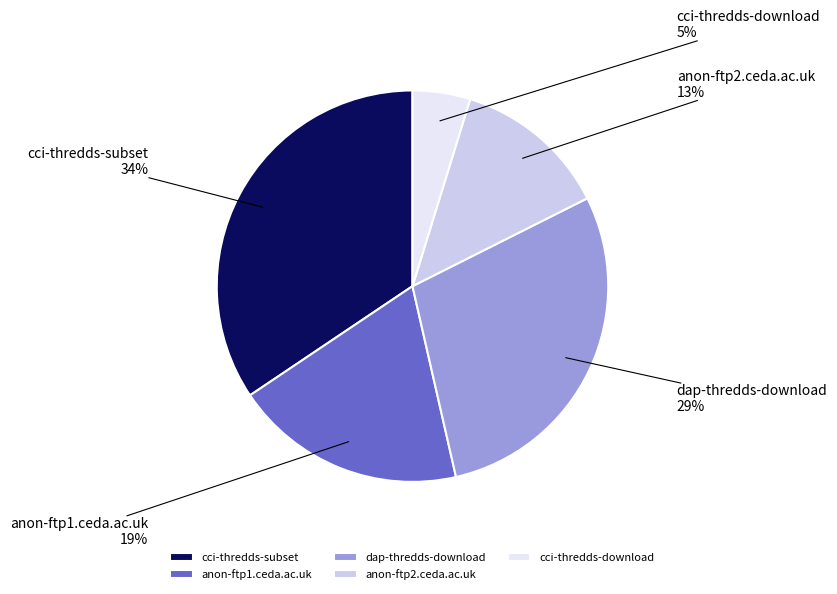

Which slice is the smallest?

cci-thredds-download